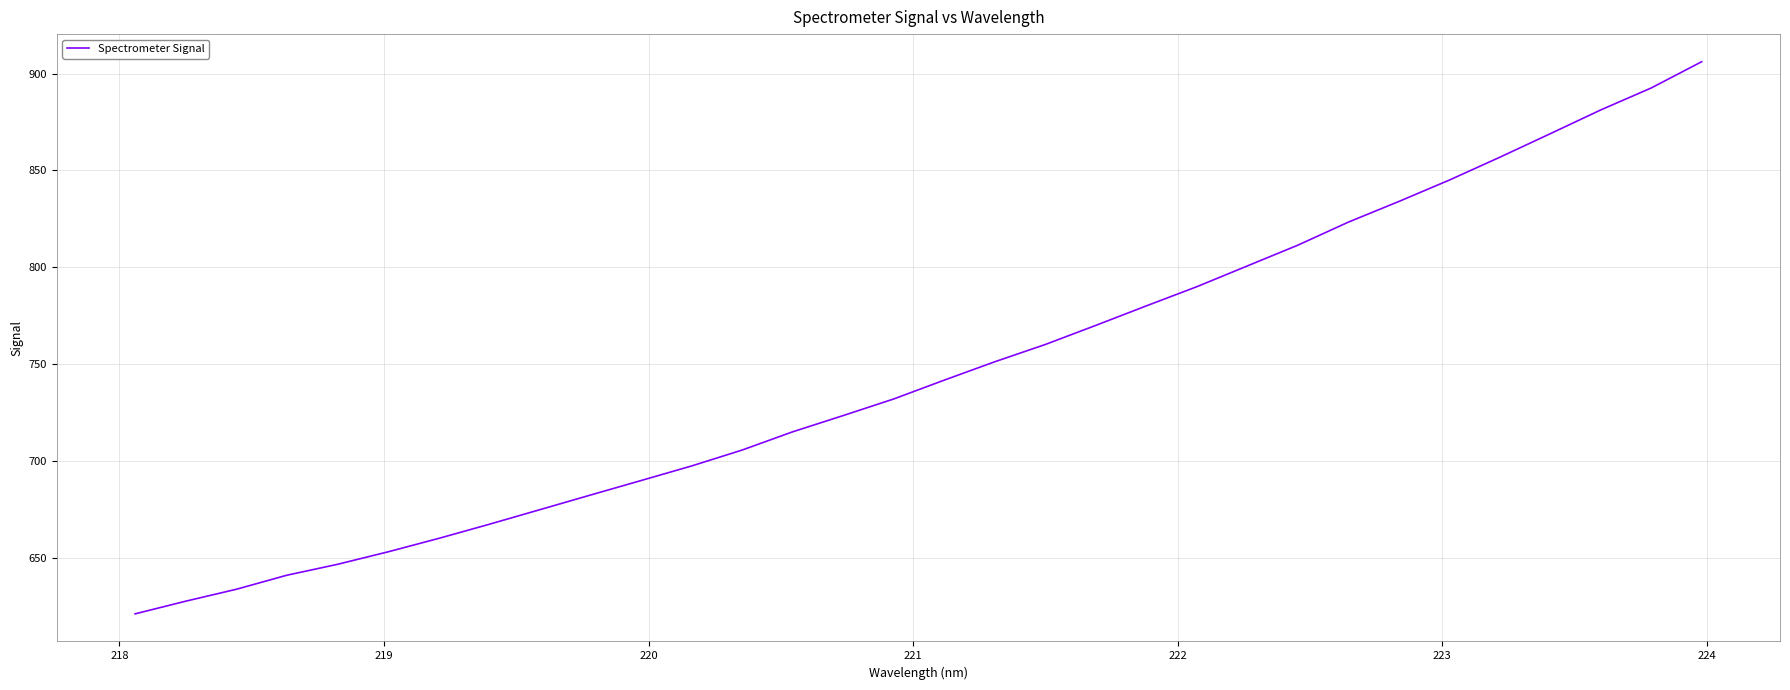

What is the maximum value shown in the chart?

906.1